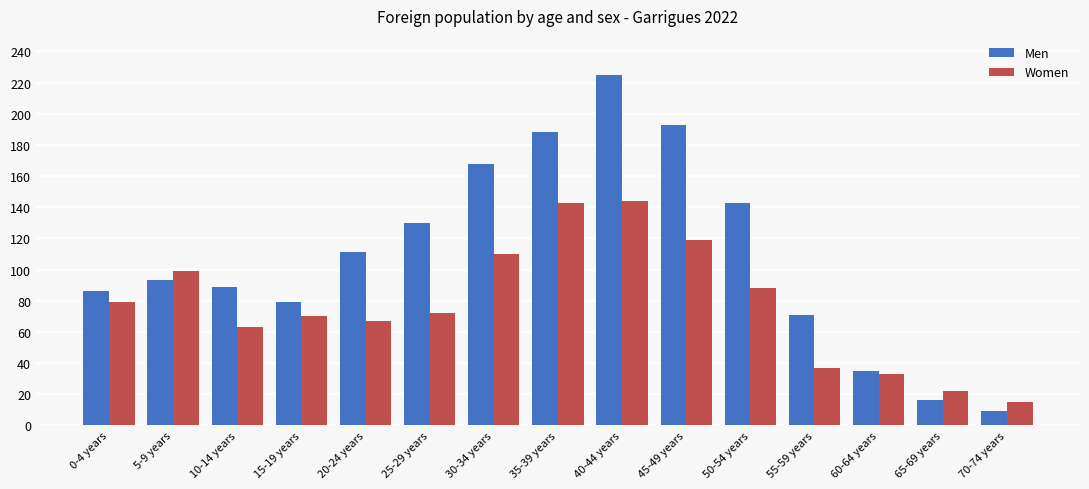

What is the label of the 9th bar from the right?

30-34 years